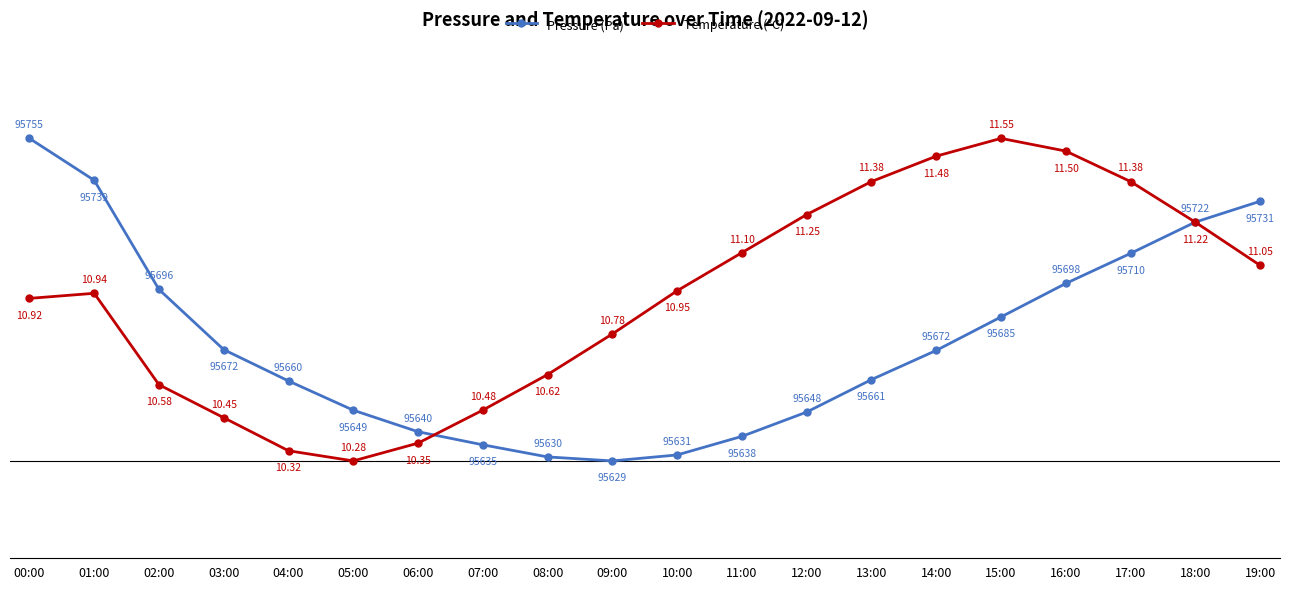

Rank the series at 18:00 from lowest to highest value.

Temperature (°C), Pressure (Pa)